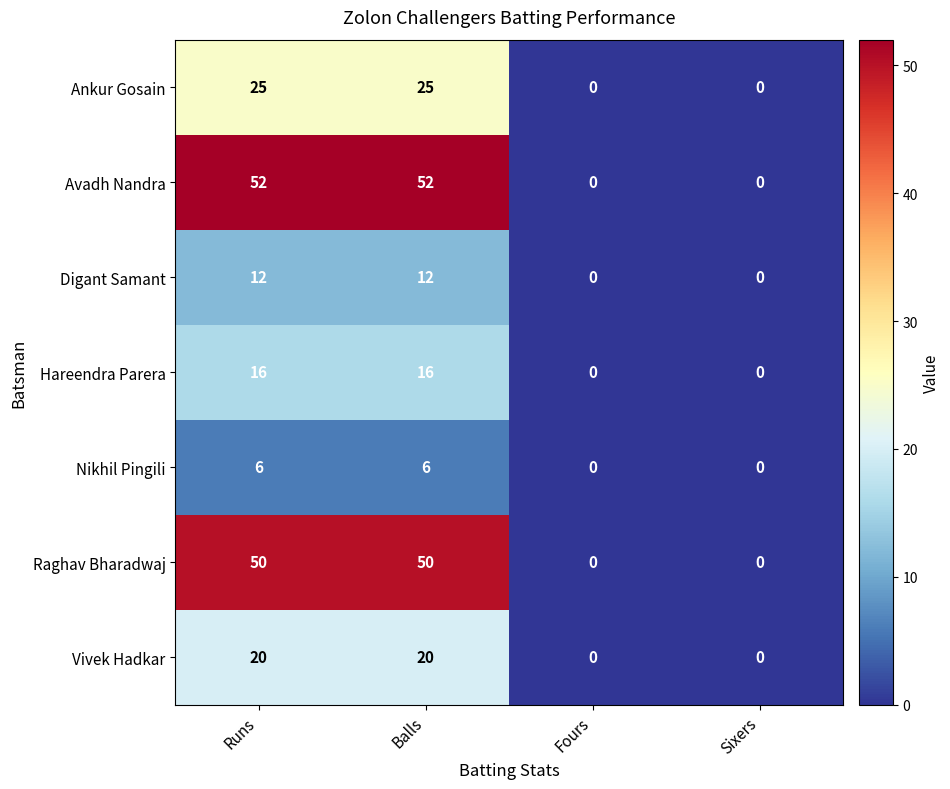

What is the greatest value displayed?

52